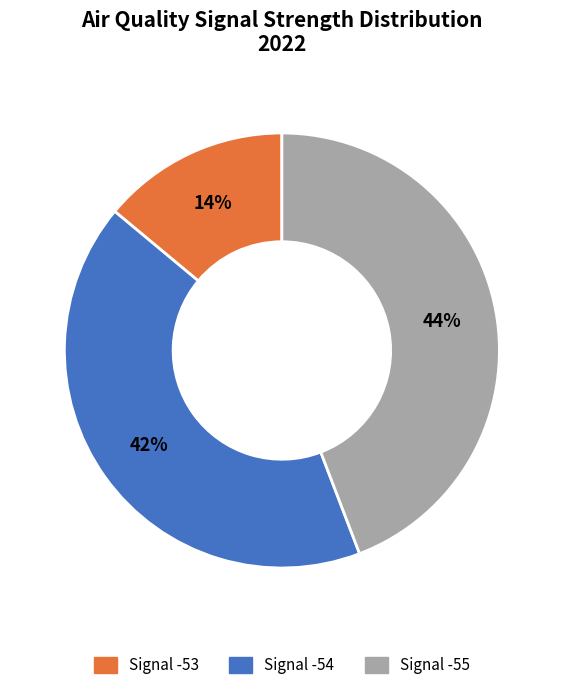

Is there any slice that represents more than half of the pie?

No